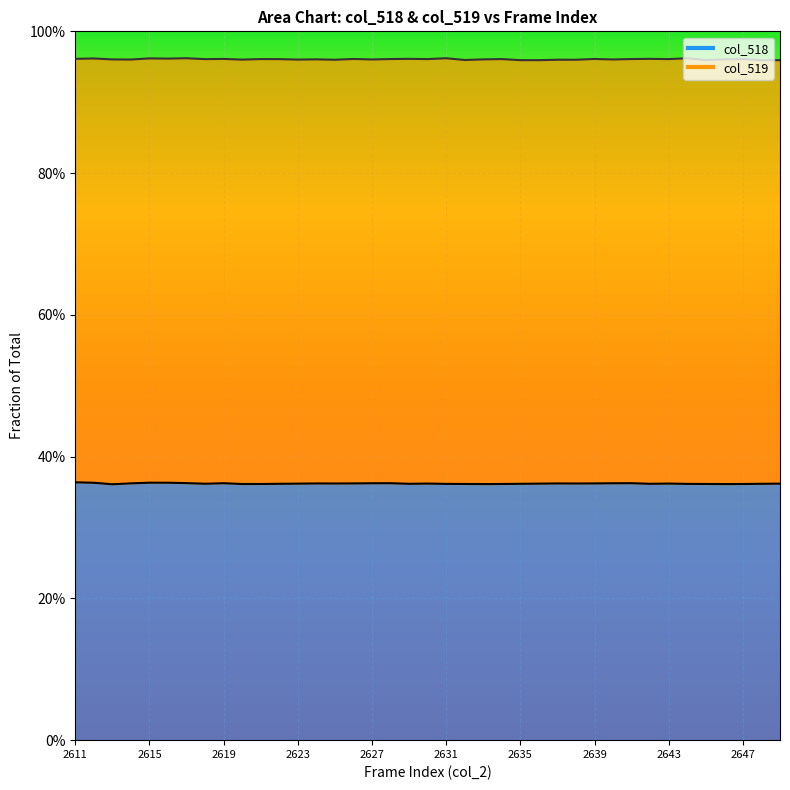

Where is the first local maximum?

2615